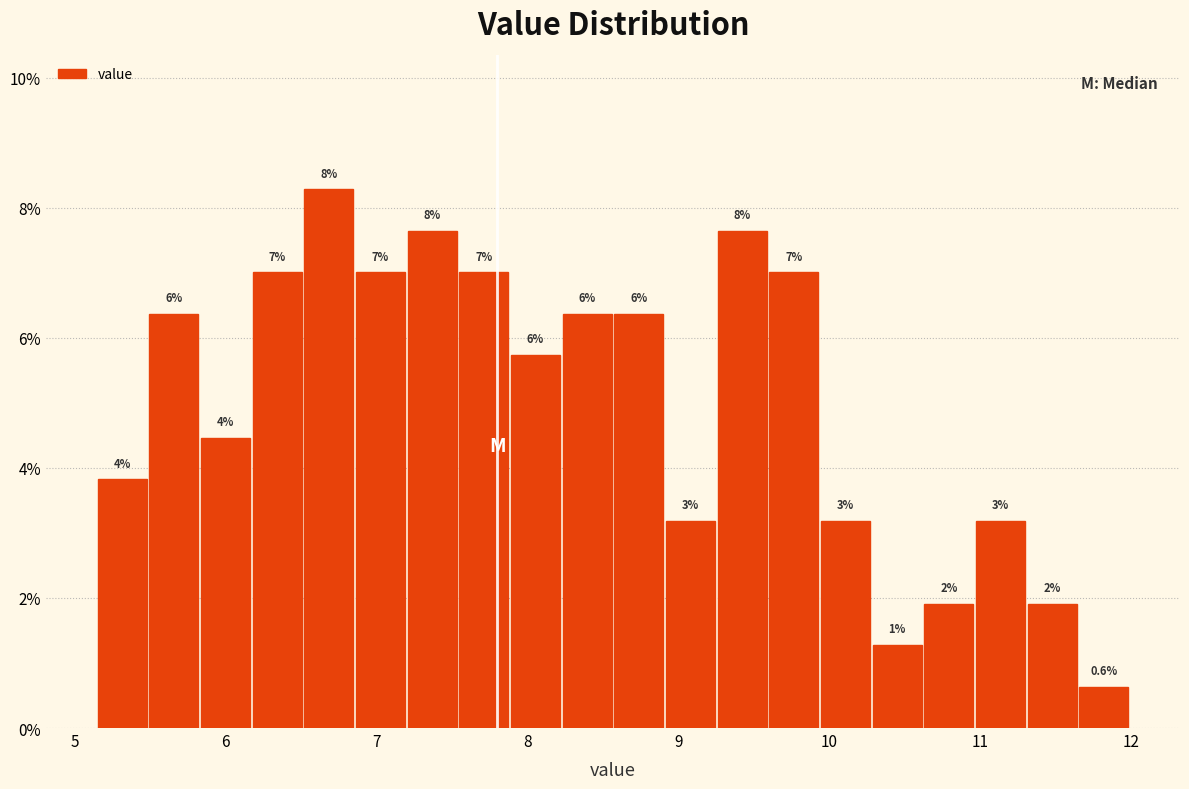

Read against the x-axis, roughly where is the centre of the tallest bar?

6.7